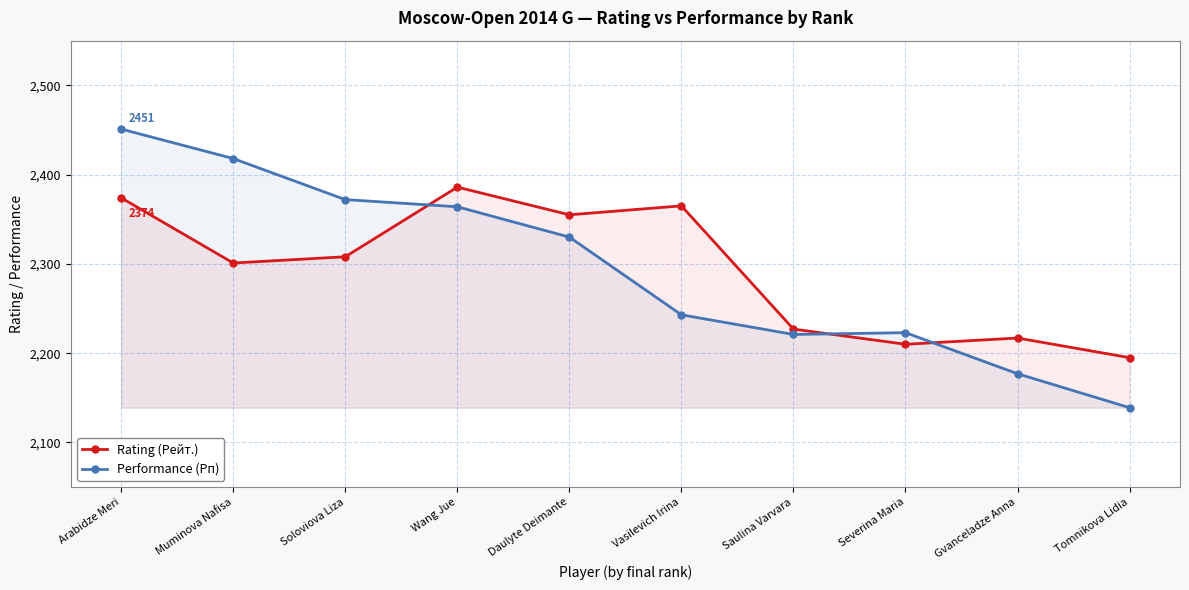

Reading left to right, transcribe all the data shown in this chart.

Rating (Рейт.): Arabidze Meri=2374	Muminova Nafisa=2301	Soloviova Liza=2308	Wang Jue=2386	Daulyte Deimante=2355	Vasilevich Irina=2365	Saulina Varvara=2227	Severina Maria=2210	Gvanceladze Anna=2217	Tomnikova Lidia=2195
Performance (Рп): Arabidze Meri=2451	Muminova Nafisa=2418	Soloviova Liza=2372	Wang Jue=2364	Daulyte Deimante=2330	Vasilevich Irina=2243	Saulina Varvara=2221	Severina Maria=2223	Gvanceladze Anna=2177	Tomnikova Lidia=2139